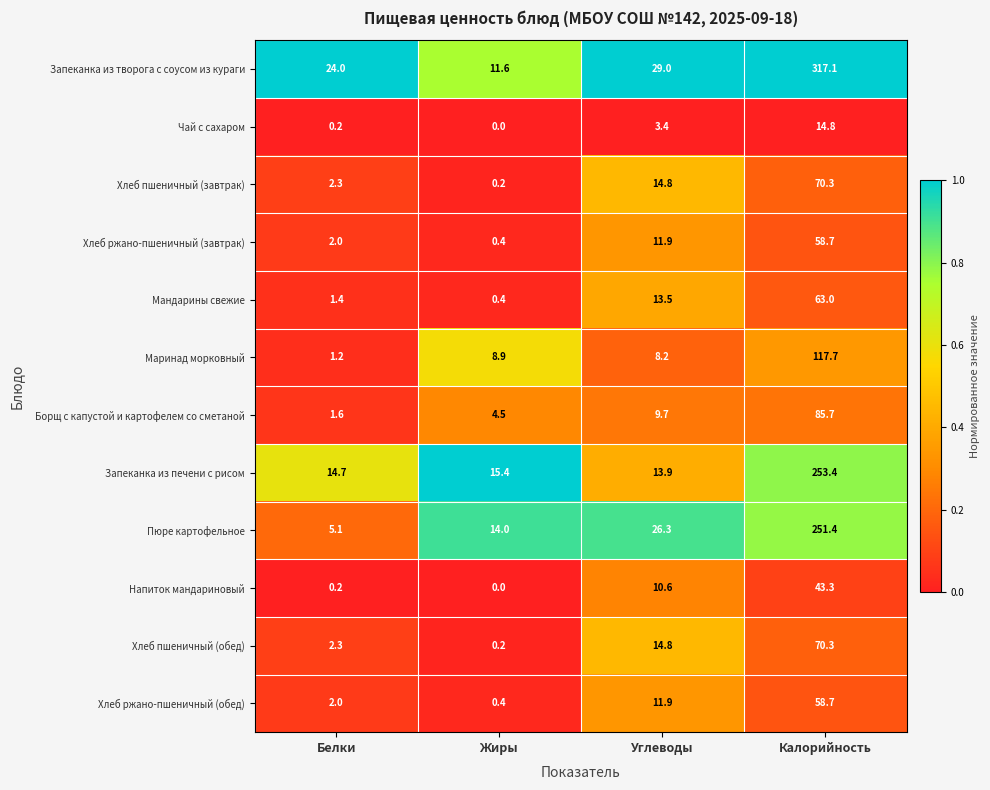

Count the number of categories in the chart.

4